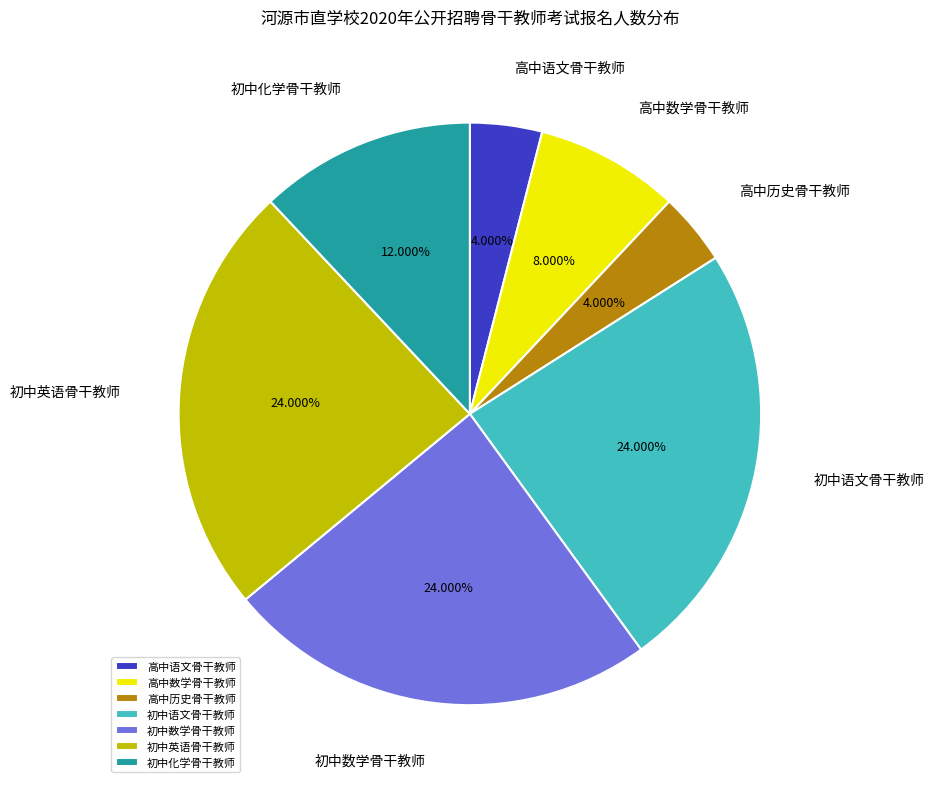

Approximately how many times larger is the value at 初中英语骨干教师 compared to 高中历史骨干教师?

6.0